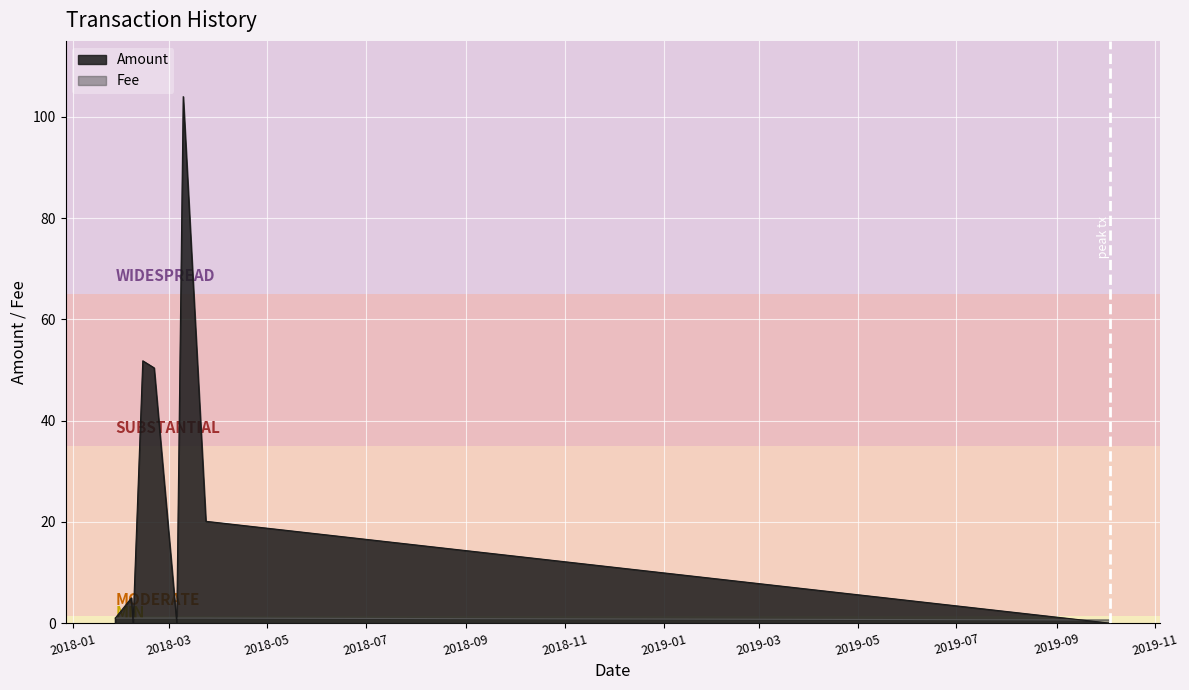

How many intersections are there between Fee and Amount?

6